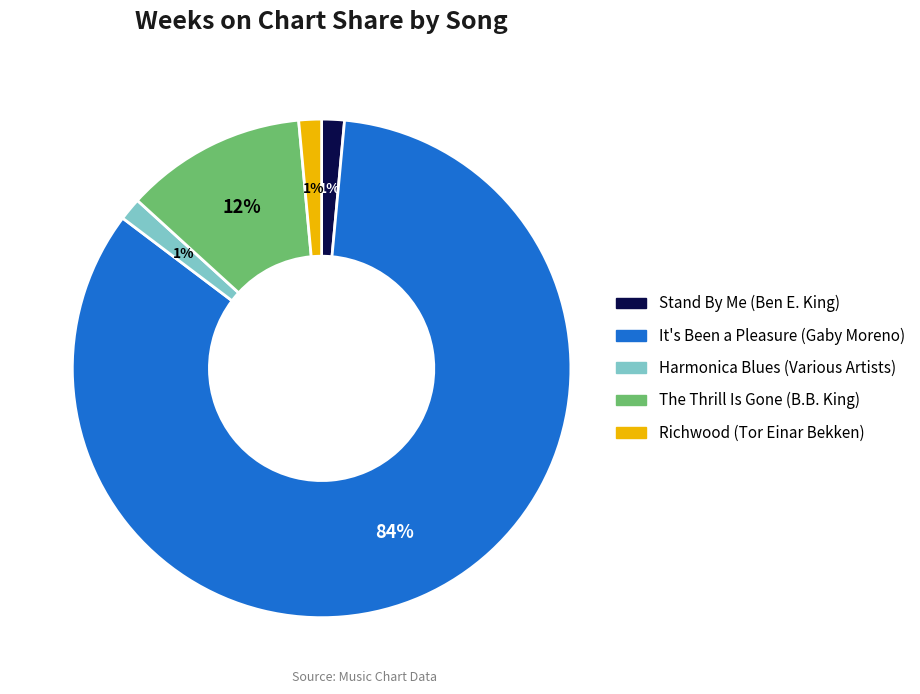

To the nearest percent, what is the combined percentage of The Thrill Is Gone (B.B. King) and Stand By Me (Ben E. King)?

13%